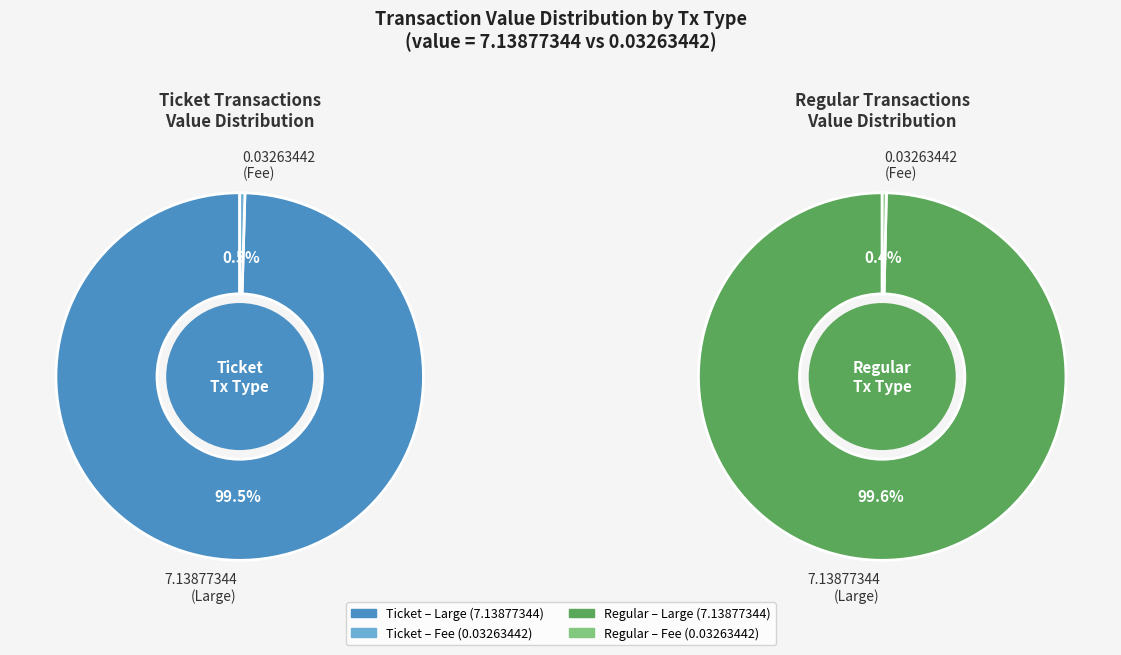

Rank the series at 2 from highest to lowest value.

Ticket, Regular